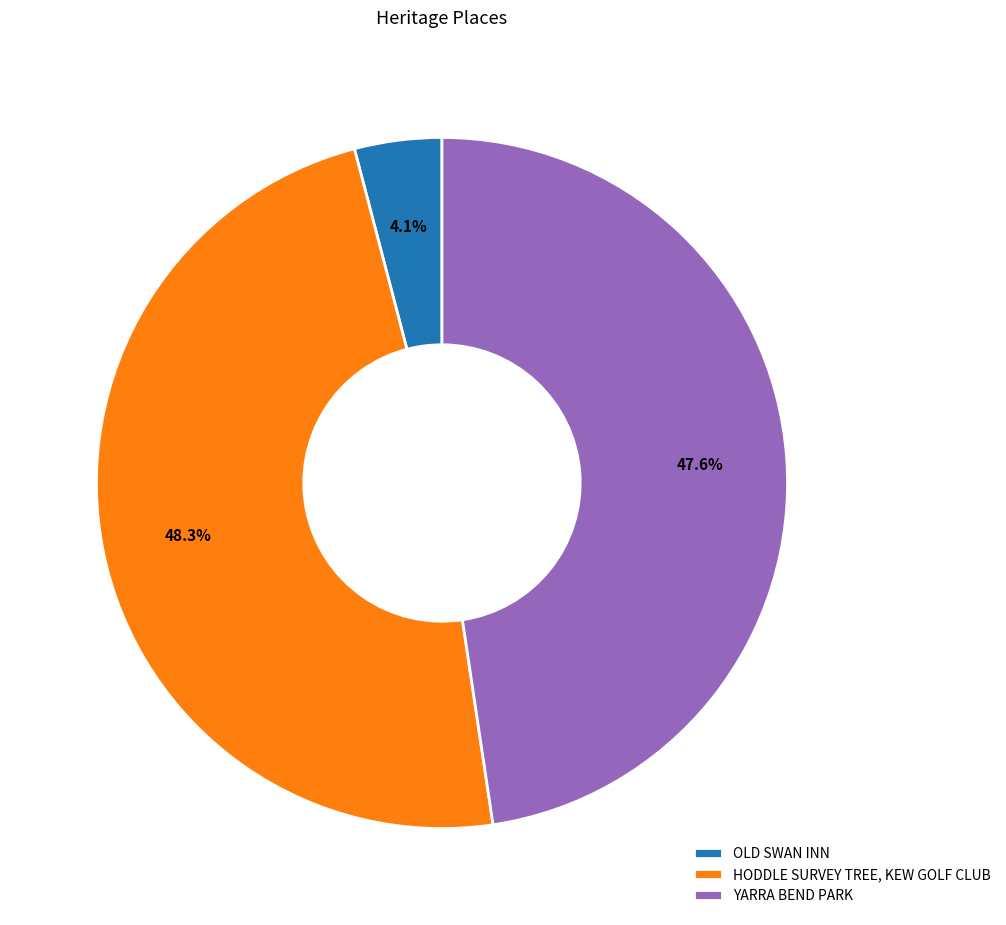

What is the smallest slice in the pie chart?

OLD SWAN INN